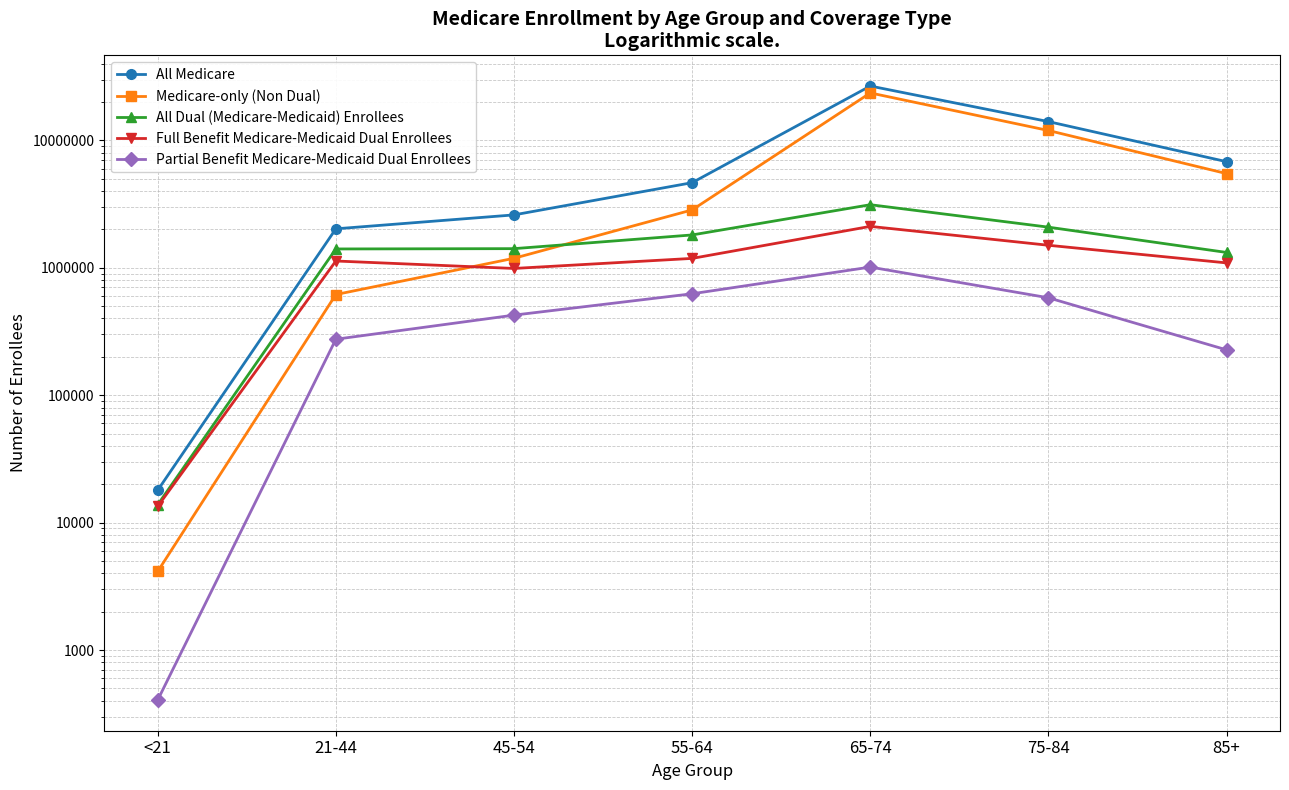

What is the value of the All Dual (Medicare-Medicaid) Enrollees point at the 1st from the left?

13810